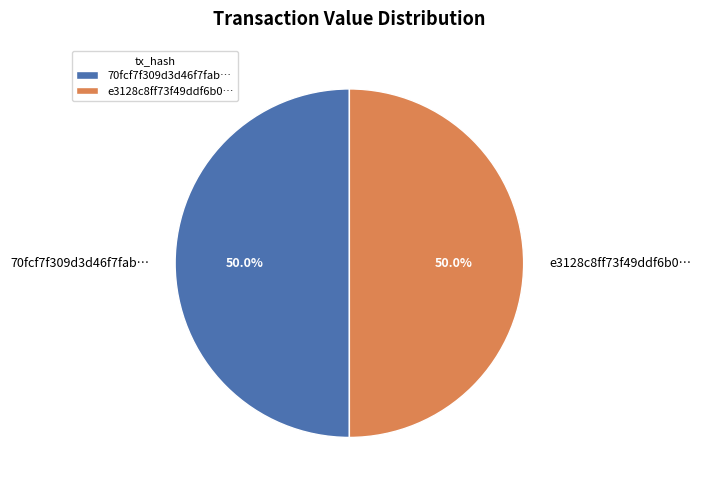

What is the total percentage of 70fcf7f309d3d46f7fab… and e3128c8ff73f49ddf6b0…?

100.0%